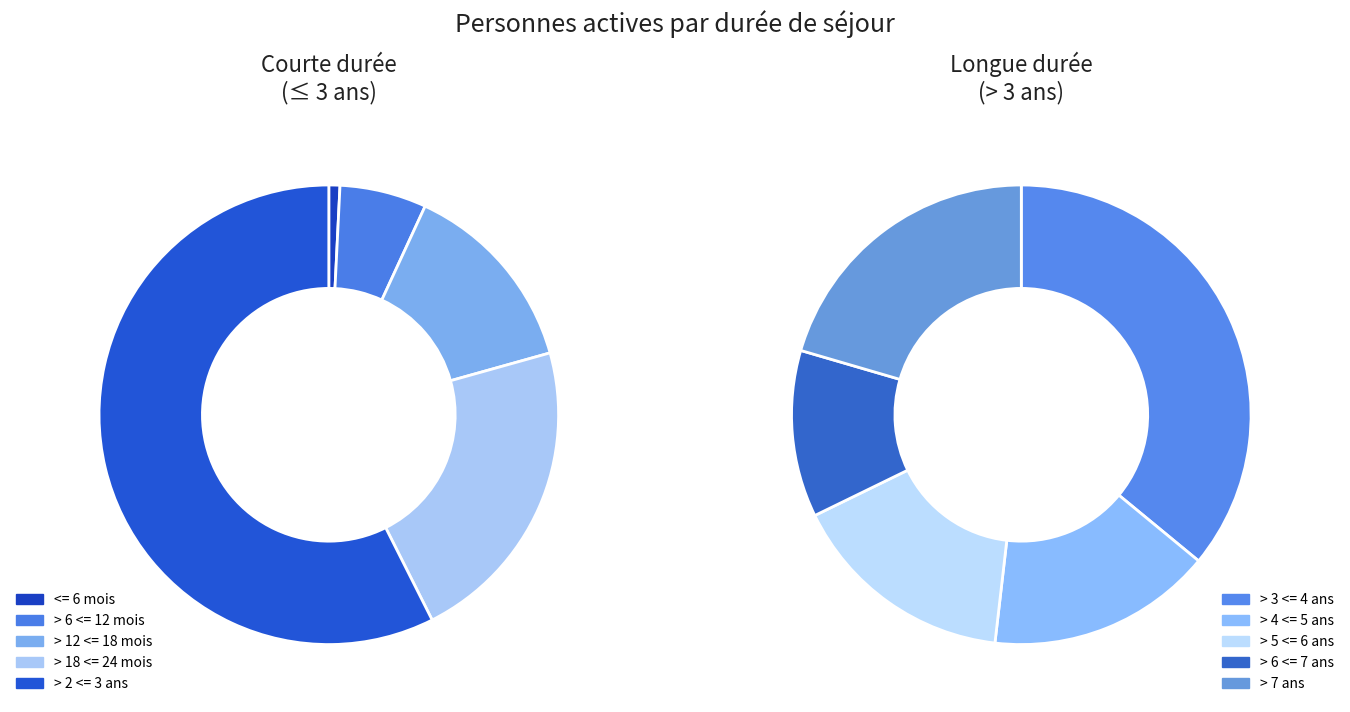

Approximately how many times larger is the value at > 4 <= 5 ans compared to <= 6 mois?

29.3